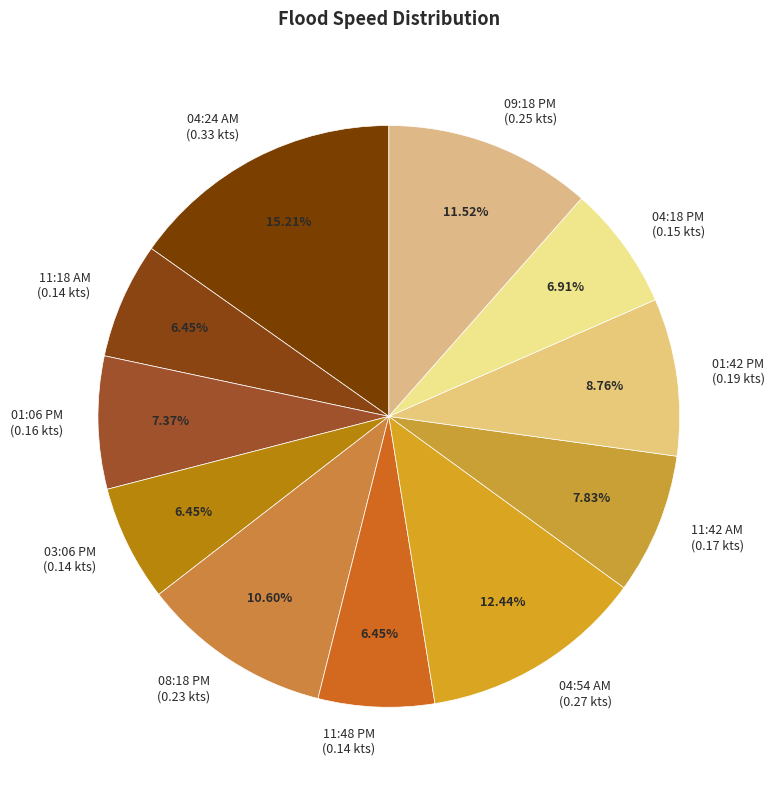

Do 08:18 PM (0.23 kts) and 11:18 AM (0.14 kts) together represent more than half of the pie?

No